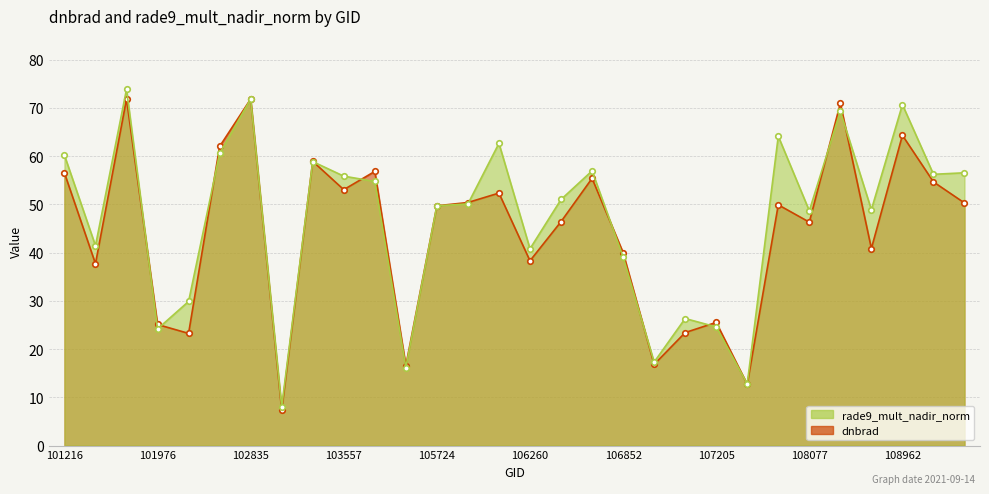

How many times do rade9_mult_nadir_norm and dnbrad cross each other?

16